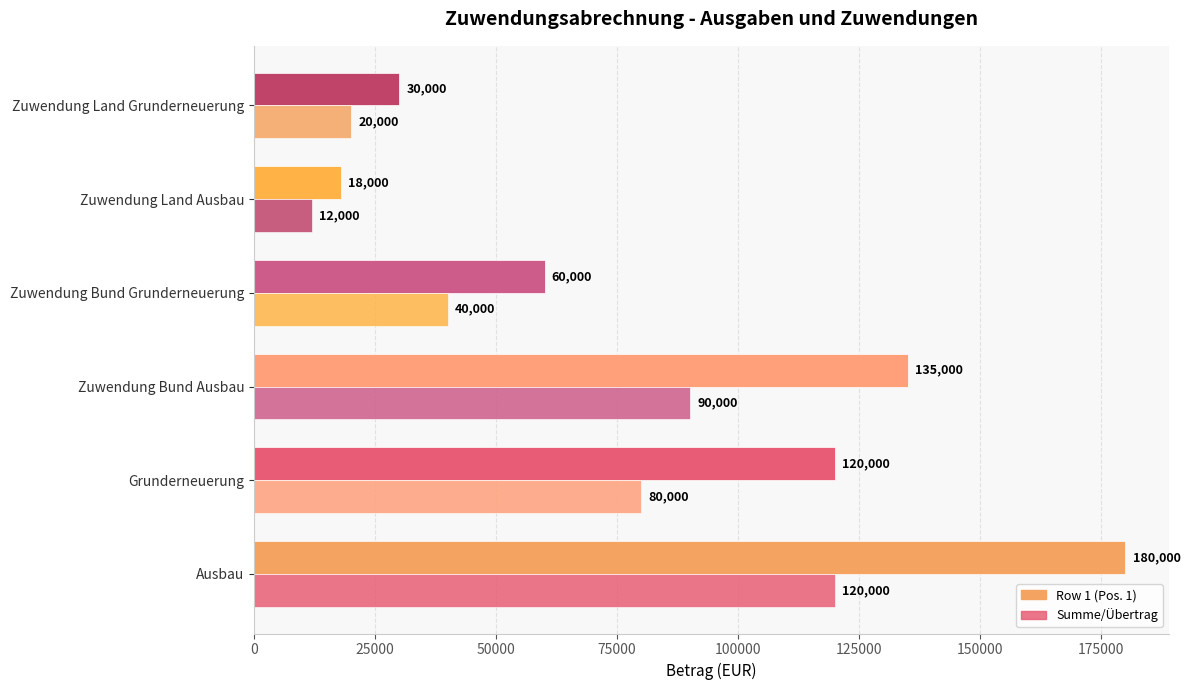

How many data points does each series have?

6